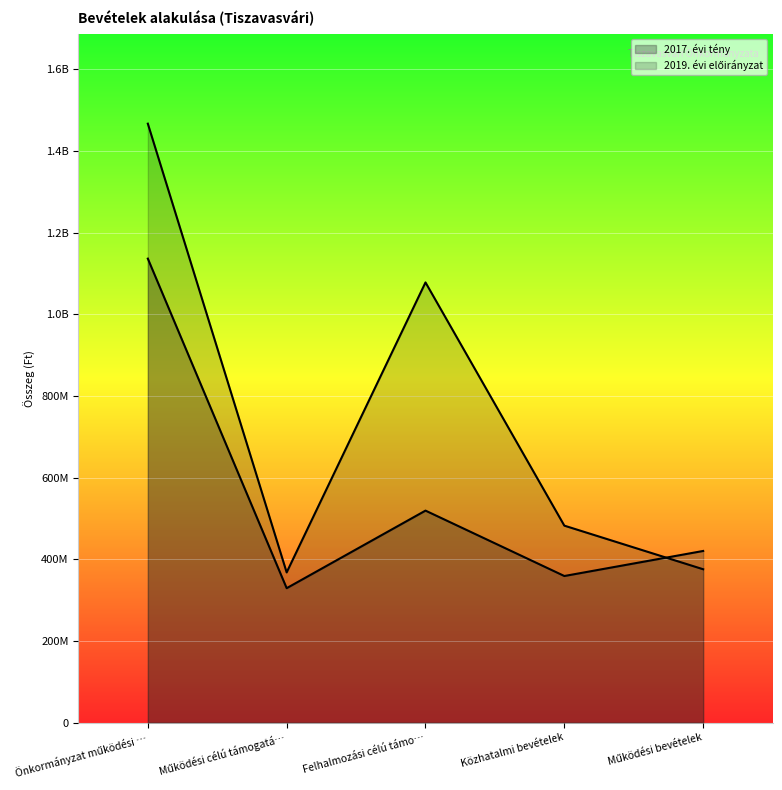

Is it true that 2017. évi tény equals 329344570 at Működési célú támogatá…?

True